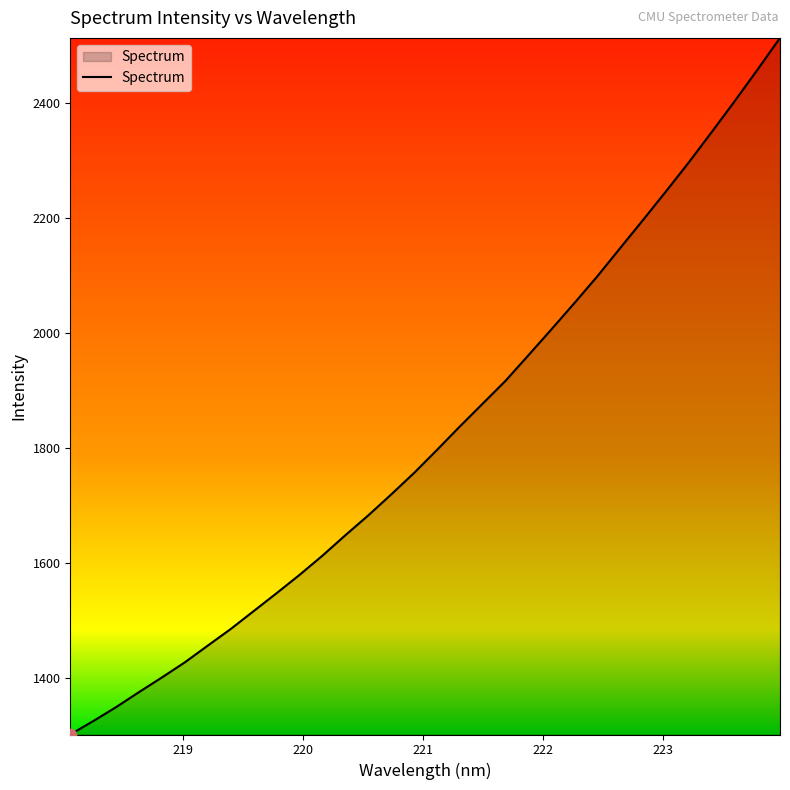

What is the maximum value shown in the chart?

2513.3